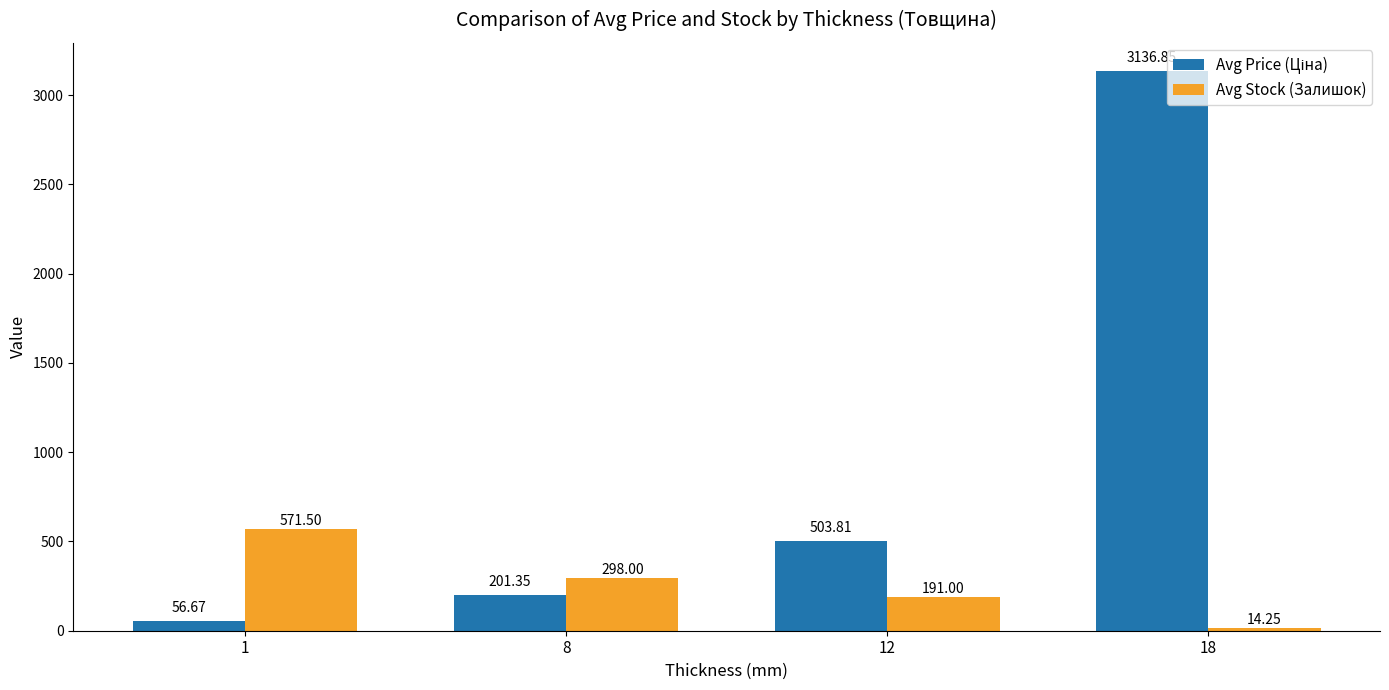

How many series are shown in this chart?

2